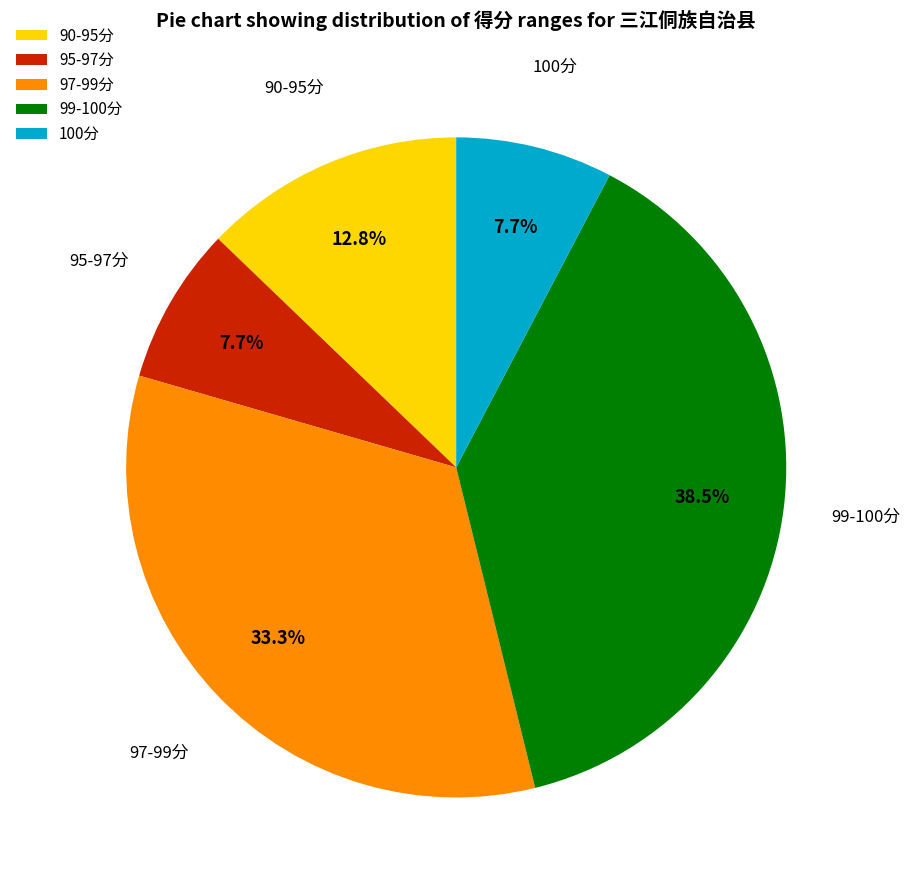

Between 97-99分 and 90-95分, which is larger?

97-99分